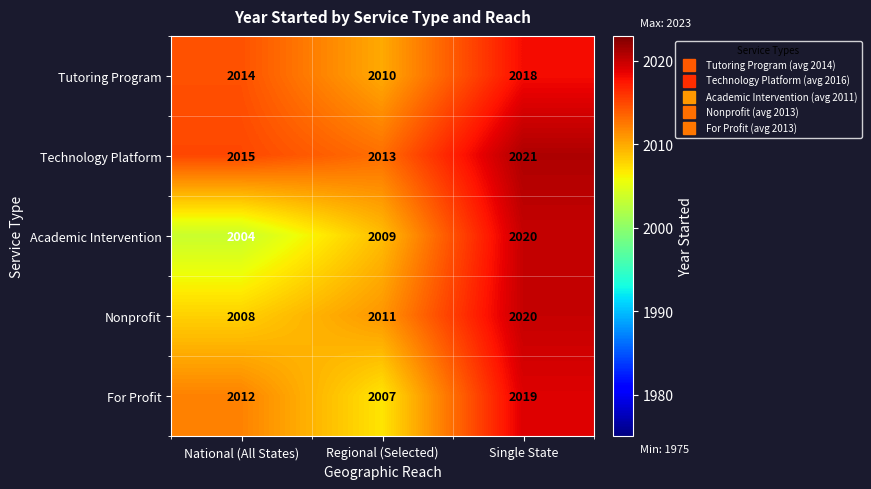

The Tutoring Program series shows 3140 at Regional (Selected). True or false?

False